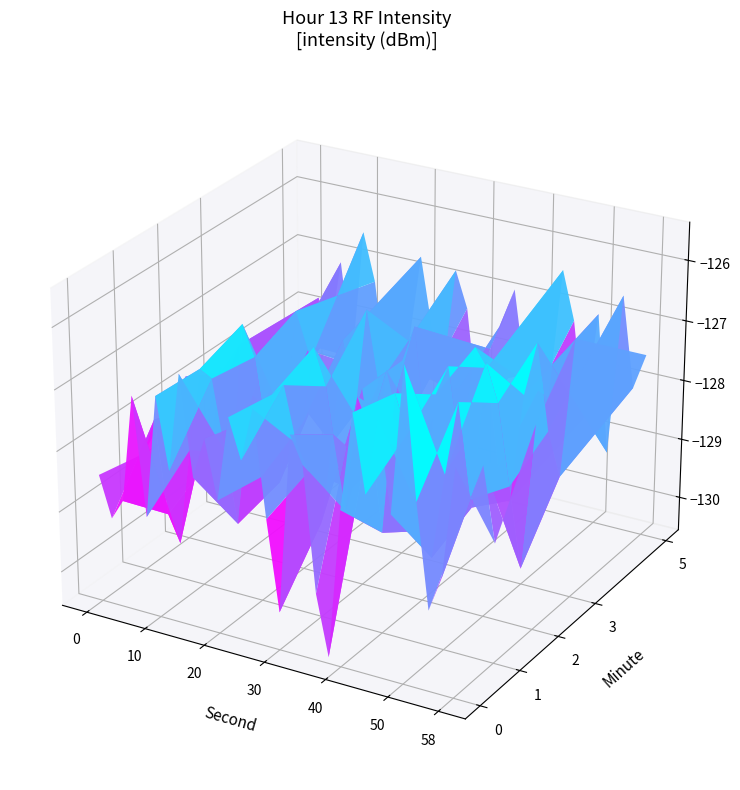

Which category has the highest value in the 3 series?

29